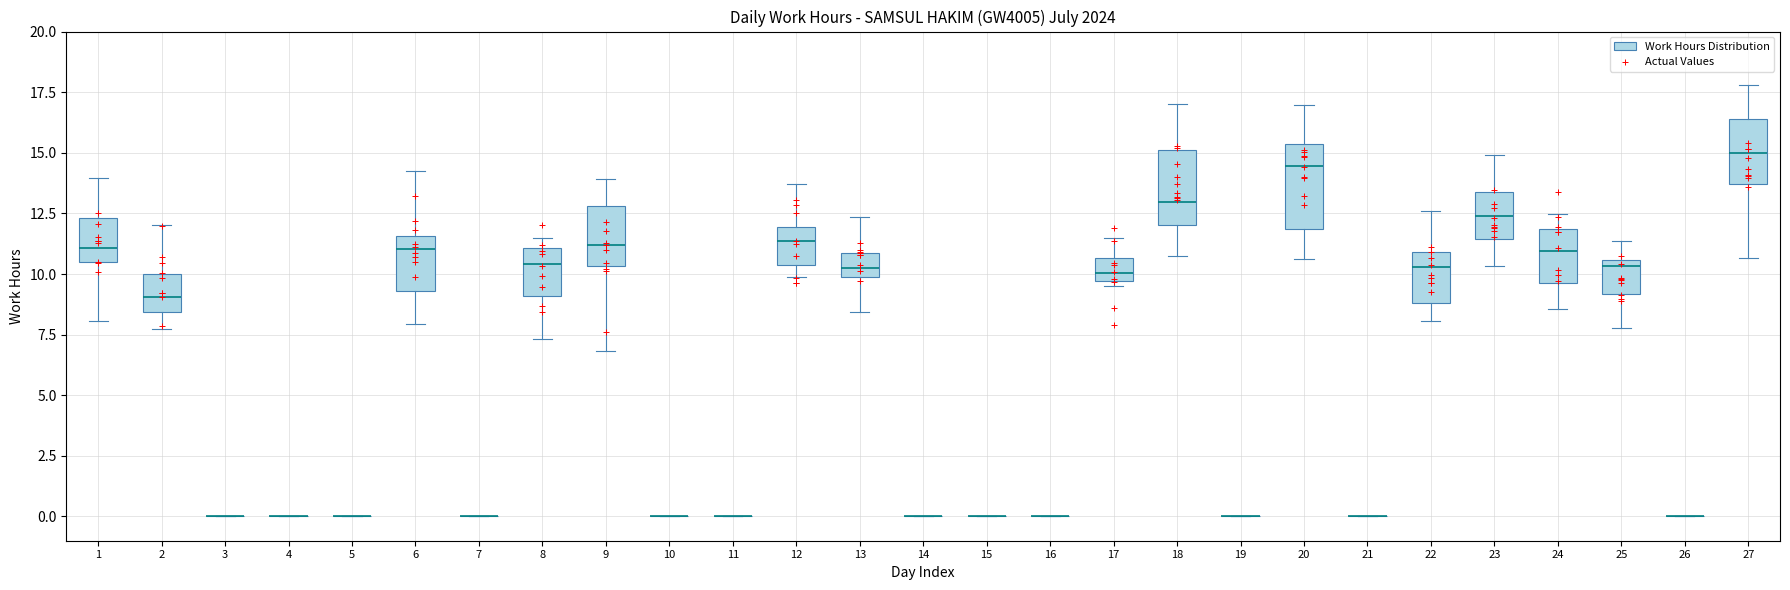

Where is the upper edge of the box at x = 1 on the y-axis? The values are not printed on the chart, so give them approximately, as read against the axis.

12.5